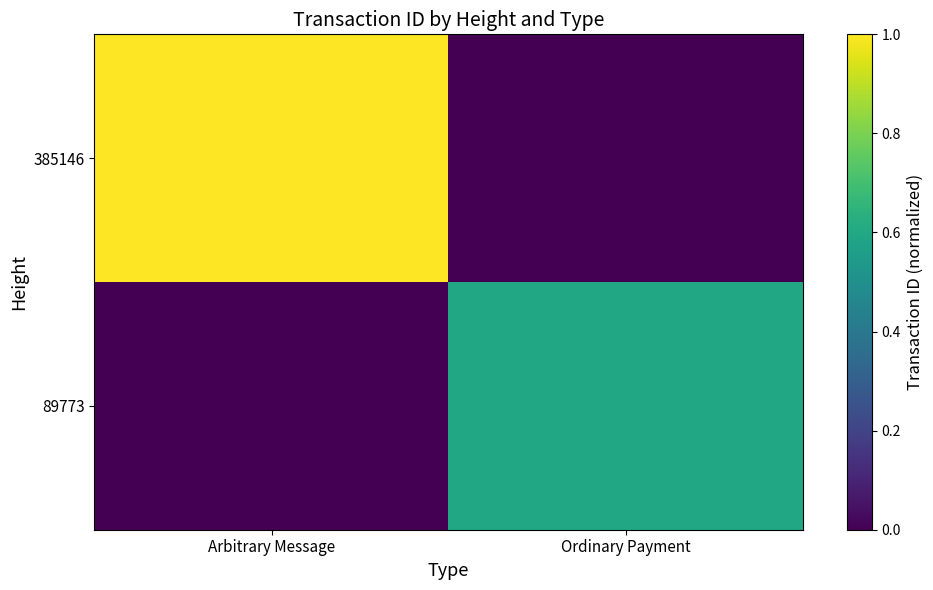

At Ordinary Payment, list the series in order from smallest to largest.

385146, 89773